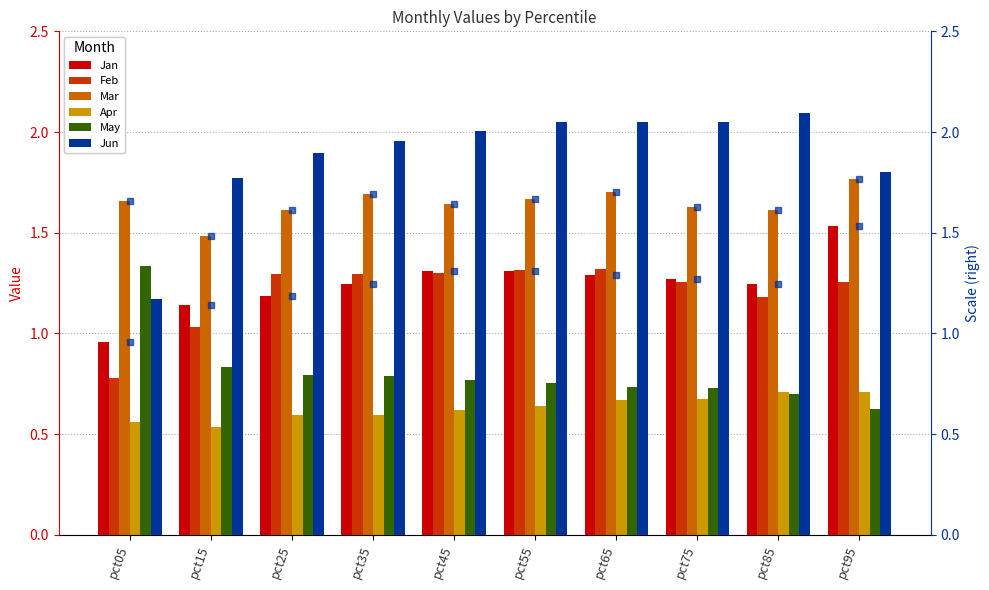

Is it true that May equals 0.2 at pct95?

False